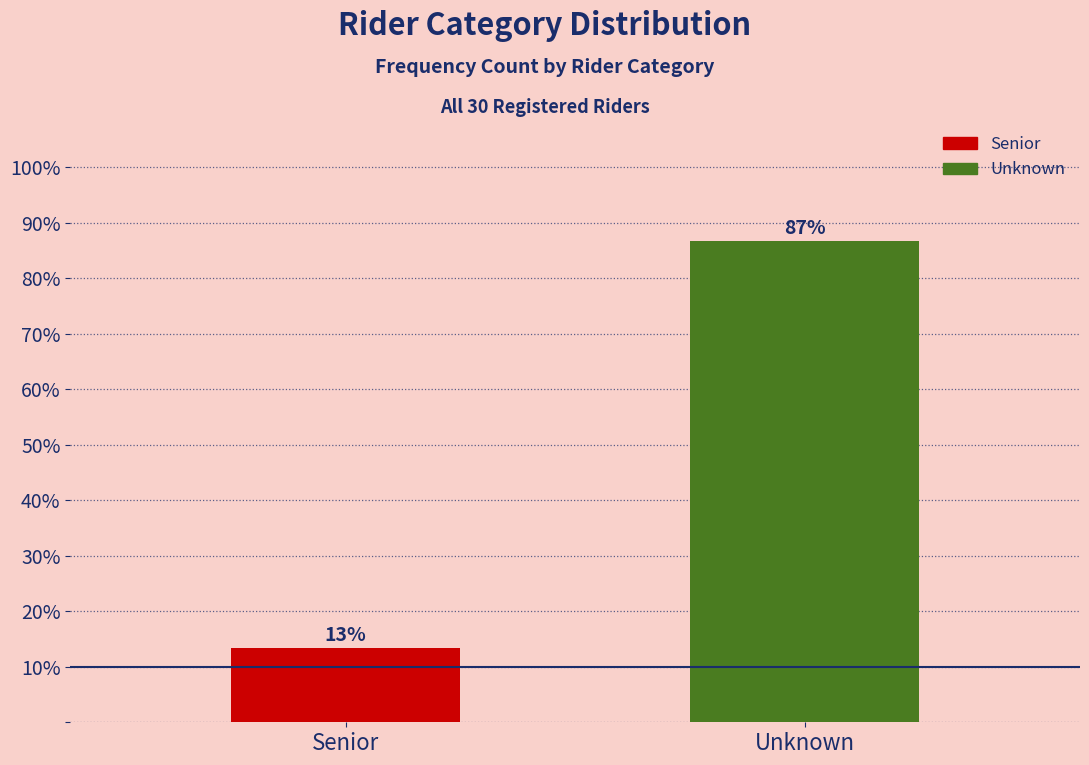

At which label is the value closest to 50?

Senior